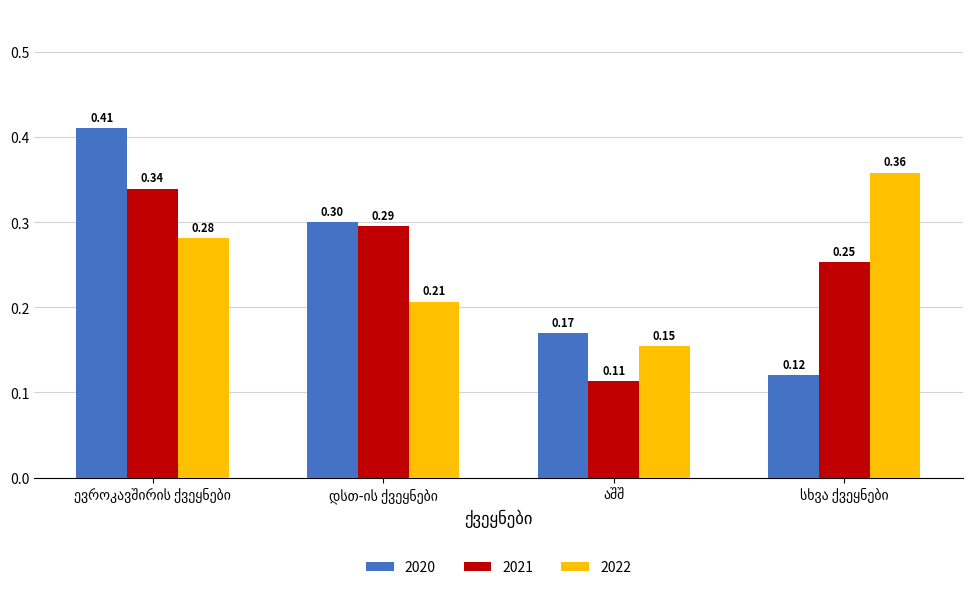

Rank the series by their maximum value, from lowest to highest.

2021, 2022, 2020